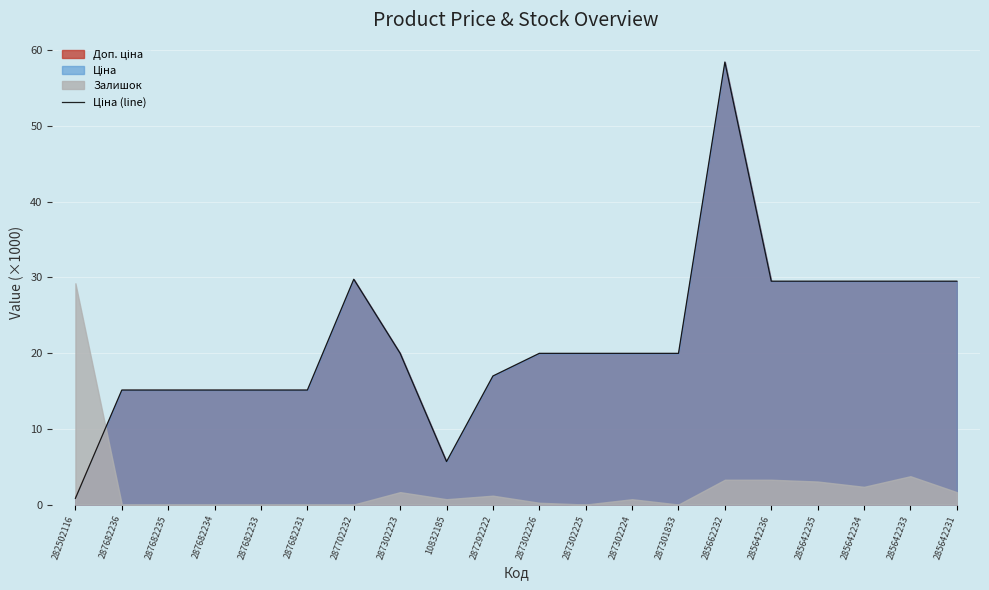

Between 10832185 and 287301833, which is larger?

287301833